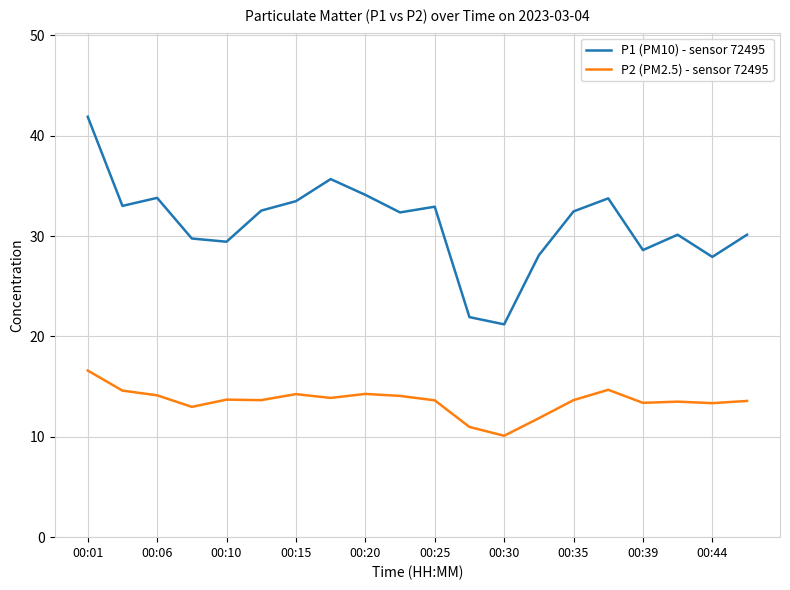

What is the difference between the maximum and minimum values in the P1 (PM10) - sensor 72495 series?

20.7